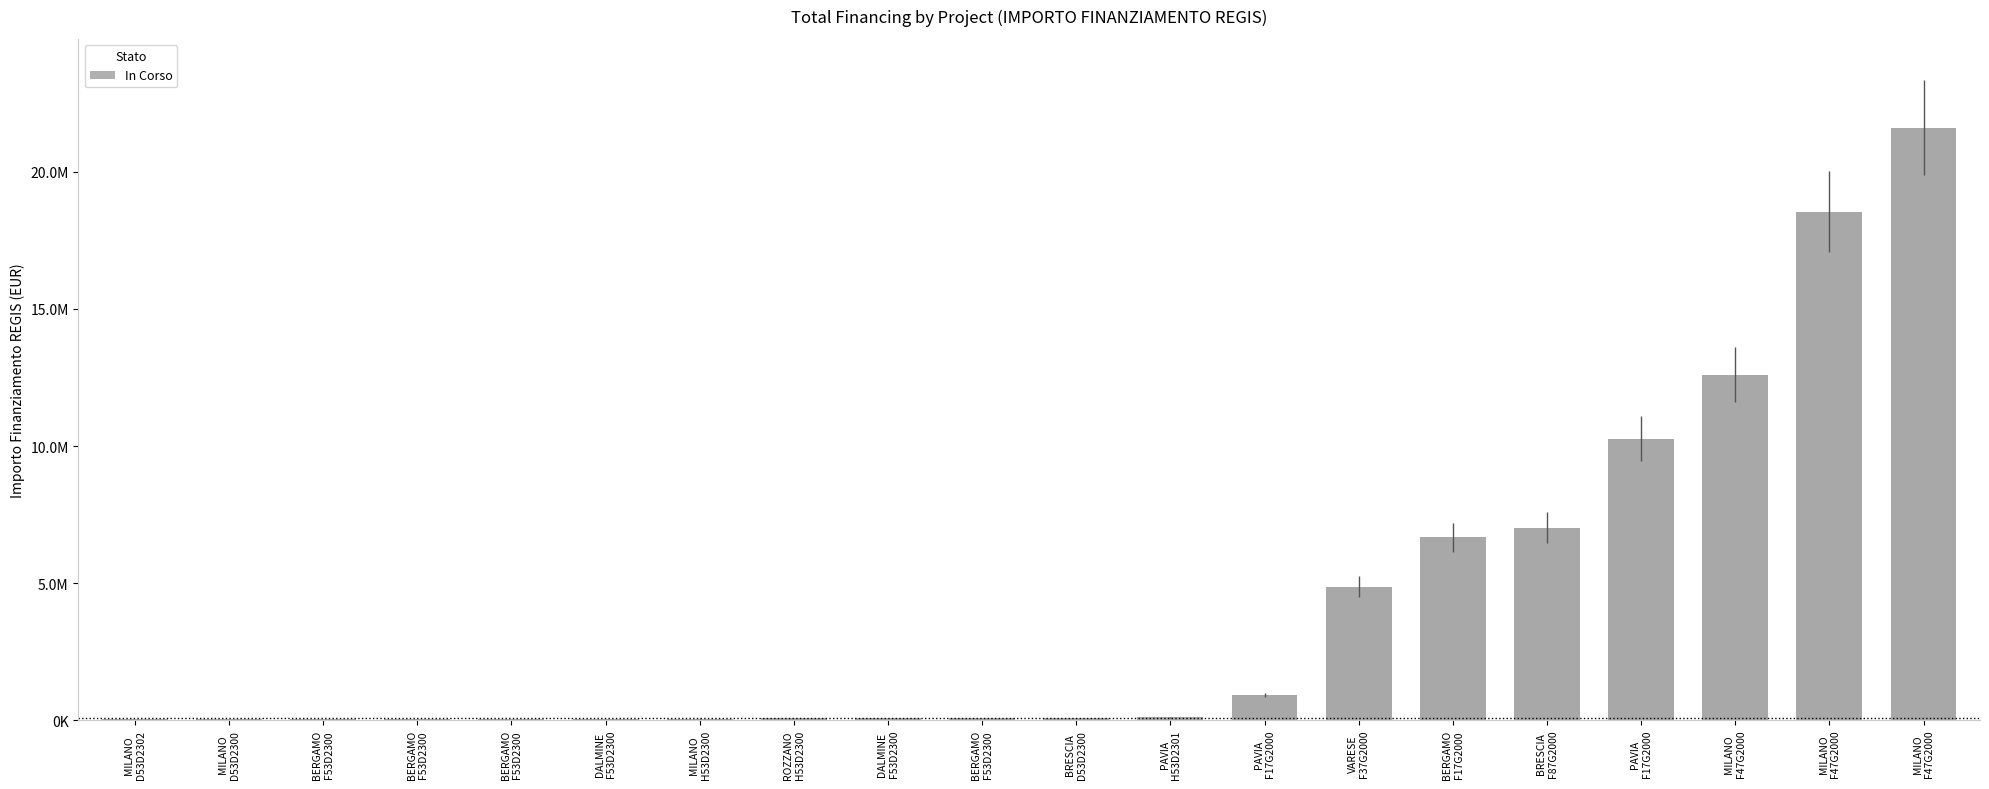

Rank the categories by value from highest to lowest.

MILANO
F47G2000, MILANO
F47G2000, MILANO
F47G2000, PAVIA
F17G2000, BRESCIA
F87G2000, BERGAMO
F17G2000, VARESE
F37G2000, PAVIA
F17G2000, PAVIA
H53D2301, BRESCIA
D53D2300, BERGAMO
F53D2300, DALMINE
F53D2300, ROZZANO
H53D2300, MILANO
H53D2300, DALMINE
F53D2300, BERGAMO
F53D2300, BERGAMO
F53D2300, BERGAMO
F53D2300, MILANO
D53D2300, MILANO
D53D2302